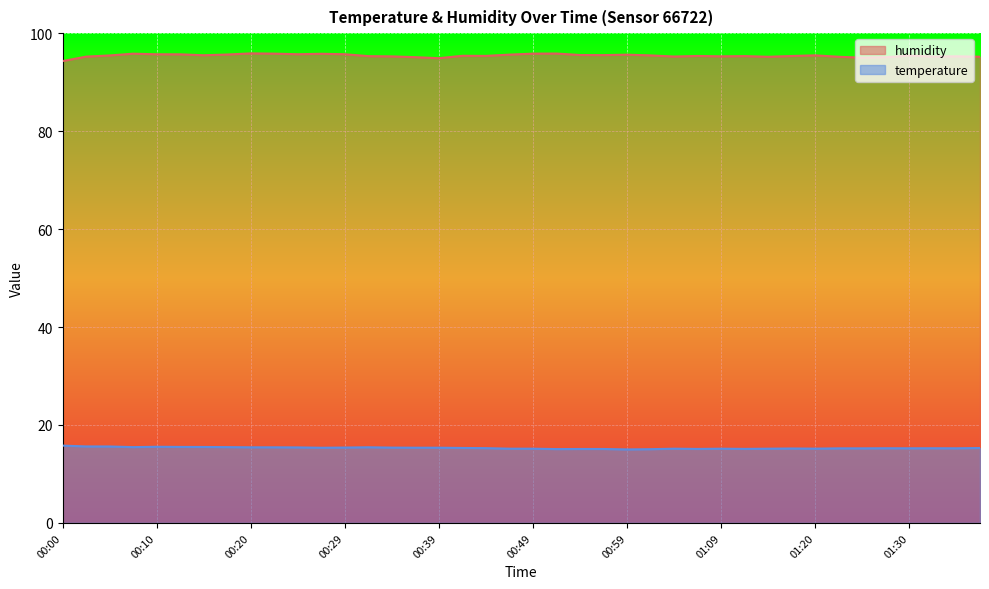

Reading right to left, list all the values displayed in this chart.

temperature: 15.3	15.2	15.2	15.2	15.2	15.2	15.2	15.2	15.2	15.2	15.1	15.2	15.1	15.2	15.1	15.0	15.1	15.1	15.1	15.2	15.2	15.3	15.3	15.4	15.4	15.4	15.4	15.4	15.3	15.4	15.4	15.4	15.5	15.5	15.5	15.6	15.5	15.6	15.6	15.8
humidity: 95.2	95.3	95.2	95.4	95.1	95.0	95.2	95.5	95.3	95.2	95.3	95.3	95.3	95.2	95.5	95.6	95.5	95.5	95.8	95.8	95.6	95.4	95.4	94.9	95.1	95.3	95.3	95.7	95.8	95.7	95.8	95.9	95.6	95.5	95.7	95.7	95.8	95.5	95.2	94.3